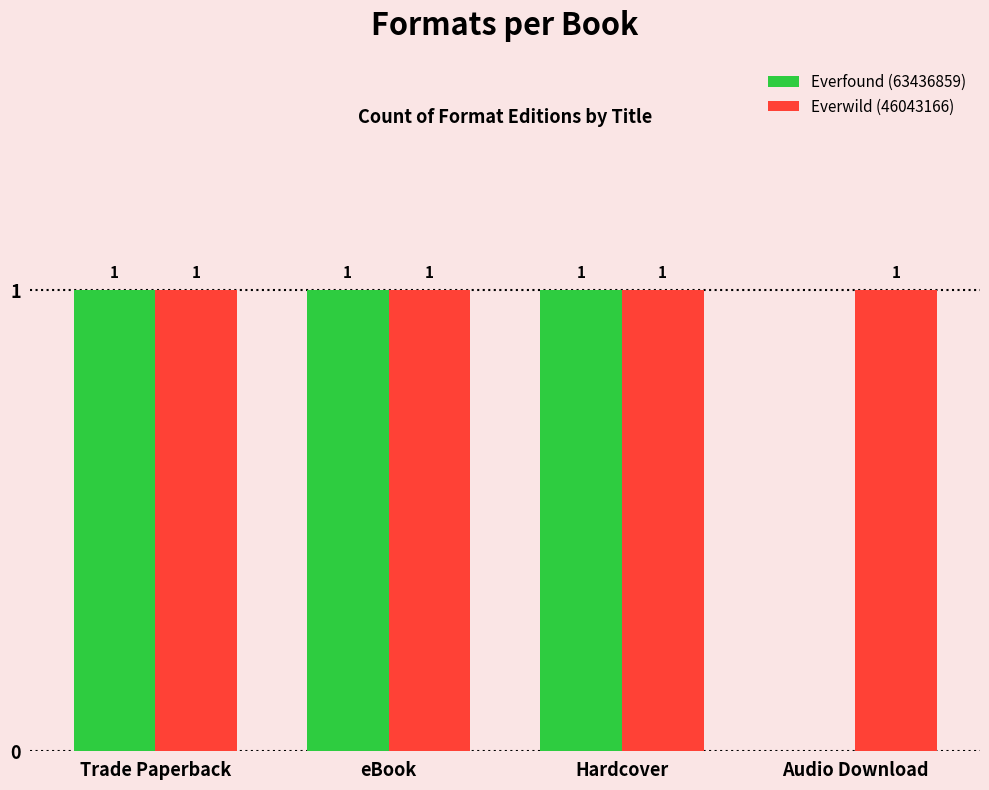

True or false: Everwild (46043166) has a value of 1 at Trade Paperback.

True